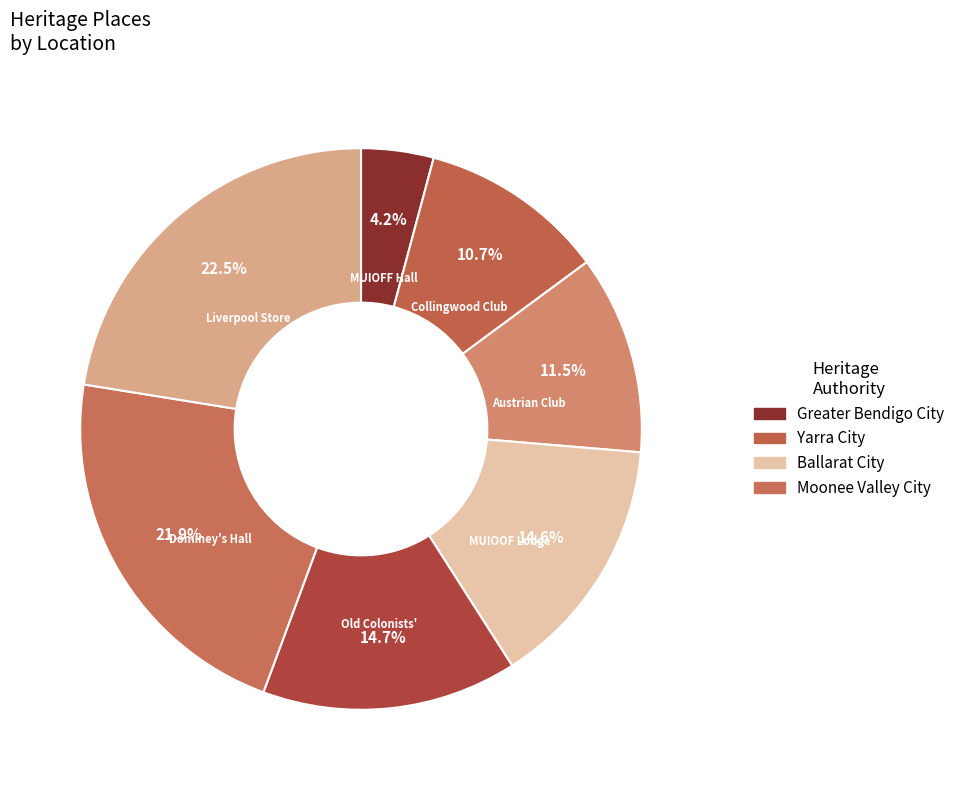

How many slices are in this pie chart?

7